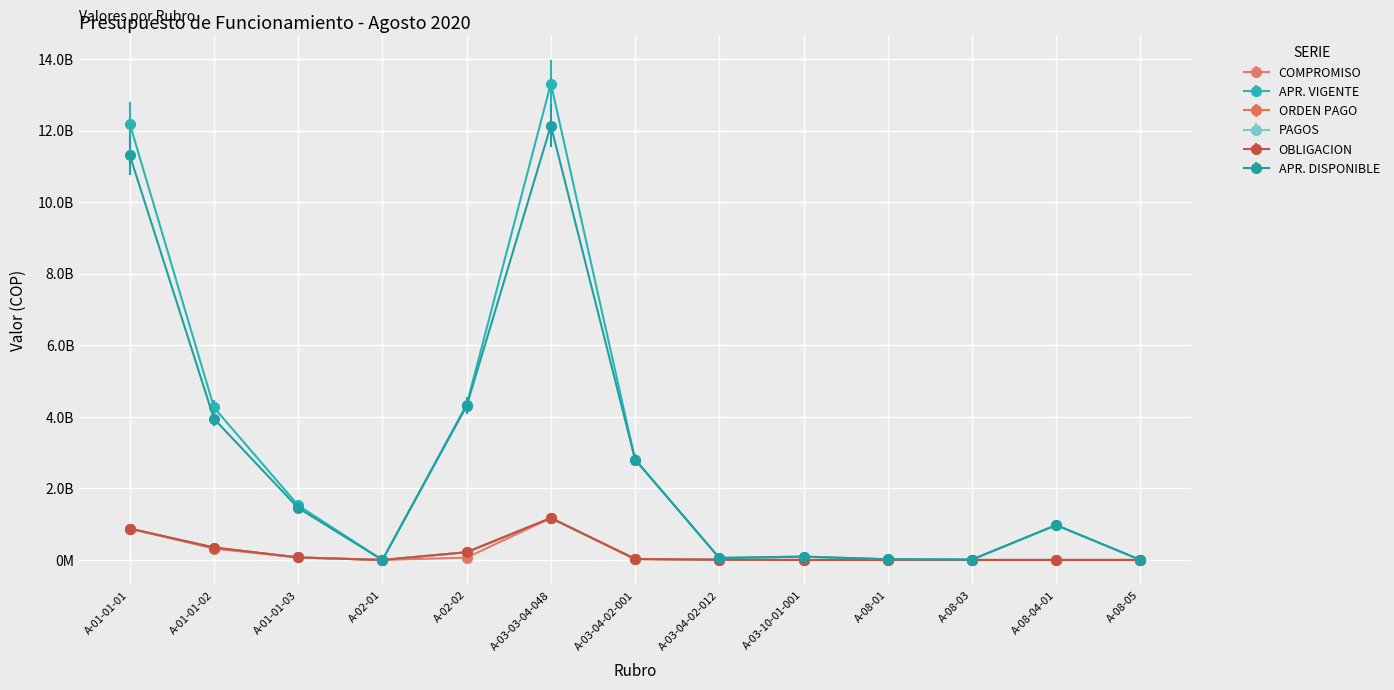

What is the total value across all series at A-01-01-03?

3257635599.0